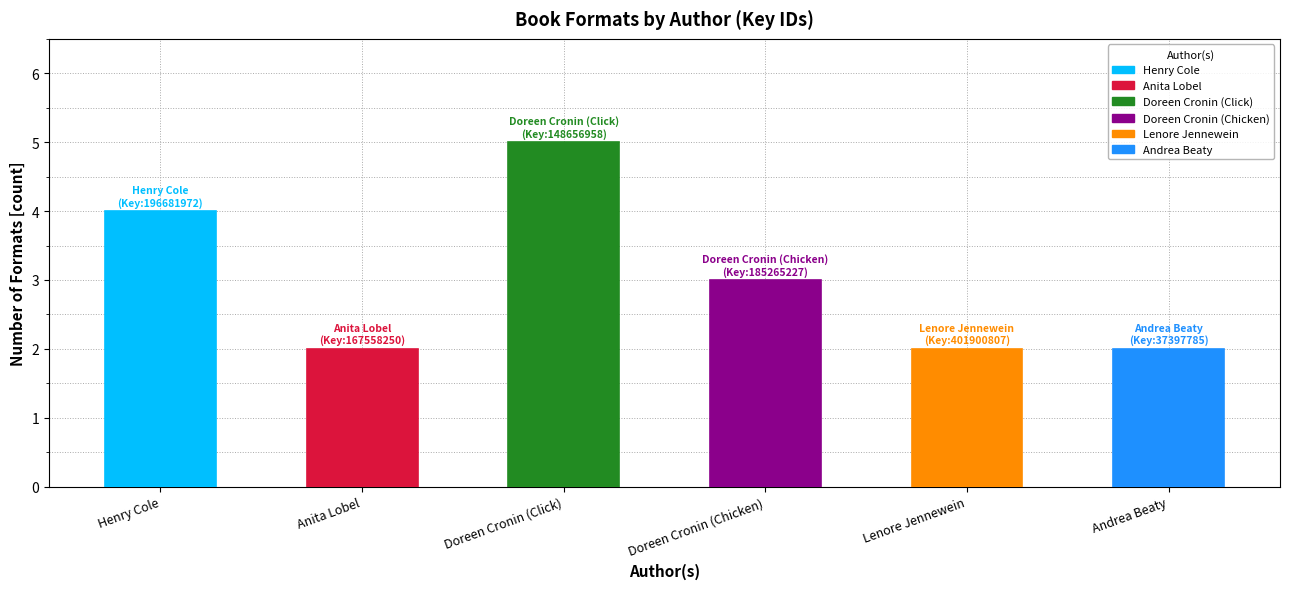

Is it true that the value at Andrea Beaty is 2?

True